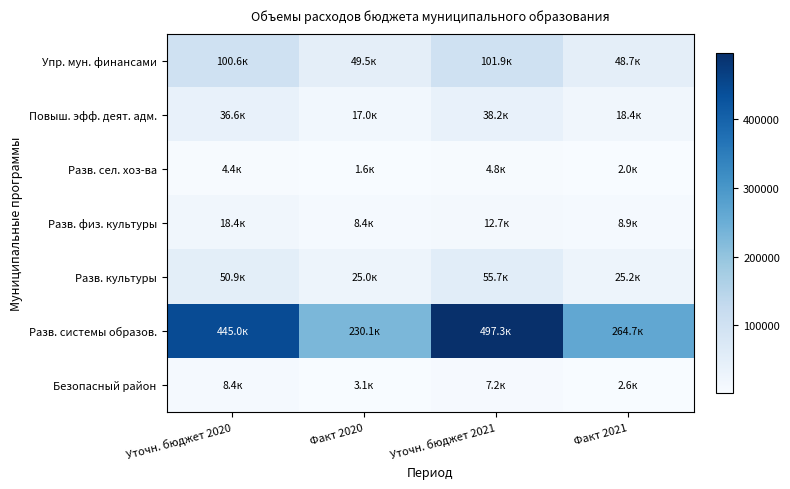

Count the number of data series in this chart.

7